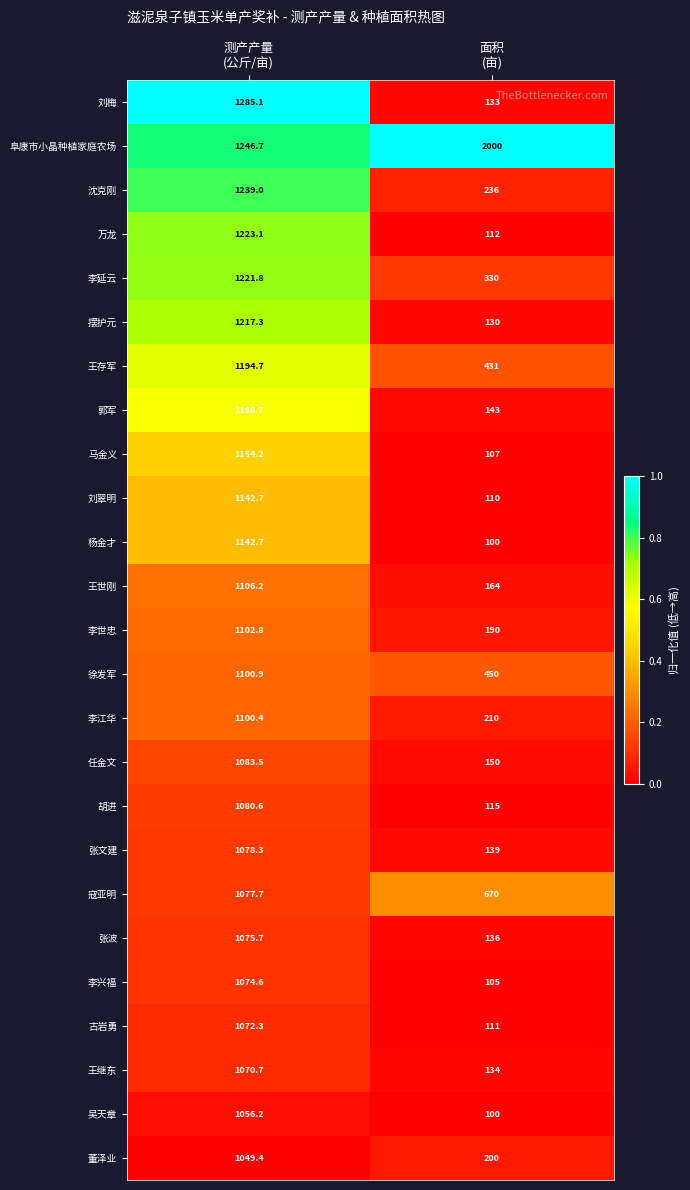

Which series has the largest total across all categories?

阜康市小晶种植家庭农场